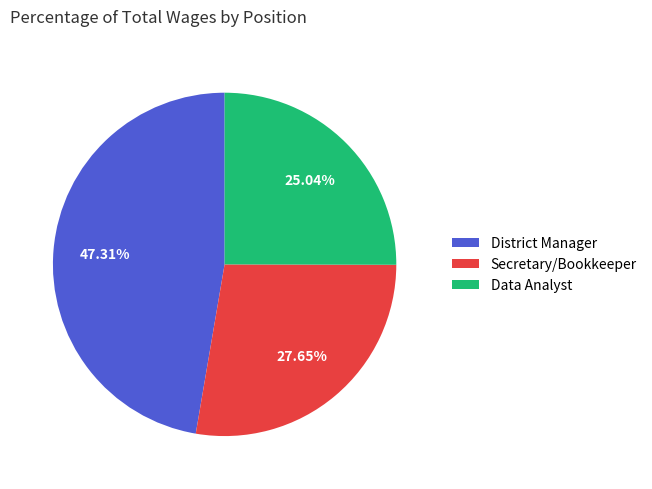

Do District Manager and Secretary/Bookkeeper together represent more than half of the pie?

Yes